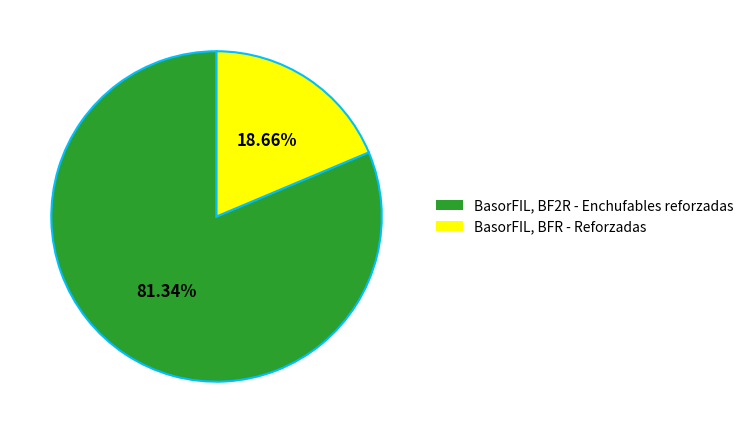

Between BasorFIL, BF2R - Enchufables reforzadas and BasorFIL, BFR - Reforzadas, which is larger?

BasorFIL, BF2R - Enchufables reforzadas